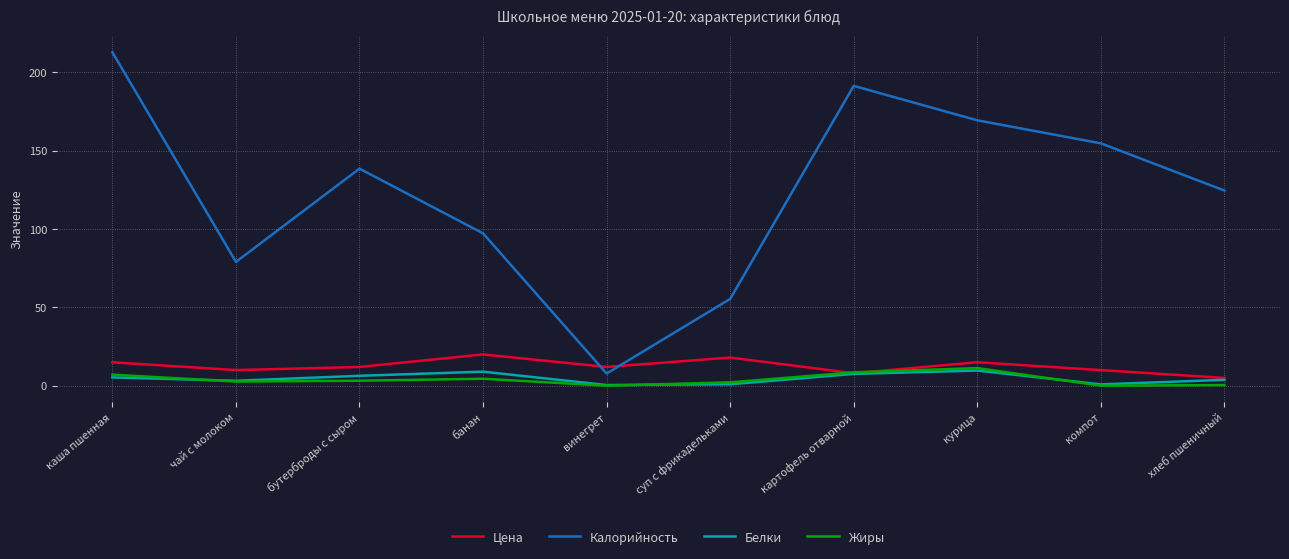

True or false: Калорийность and Белки intersect in this chart.

False